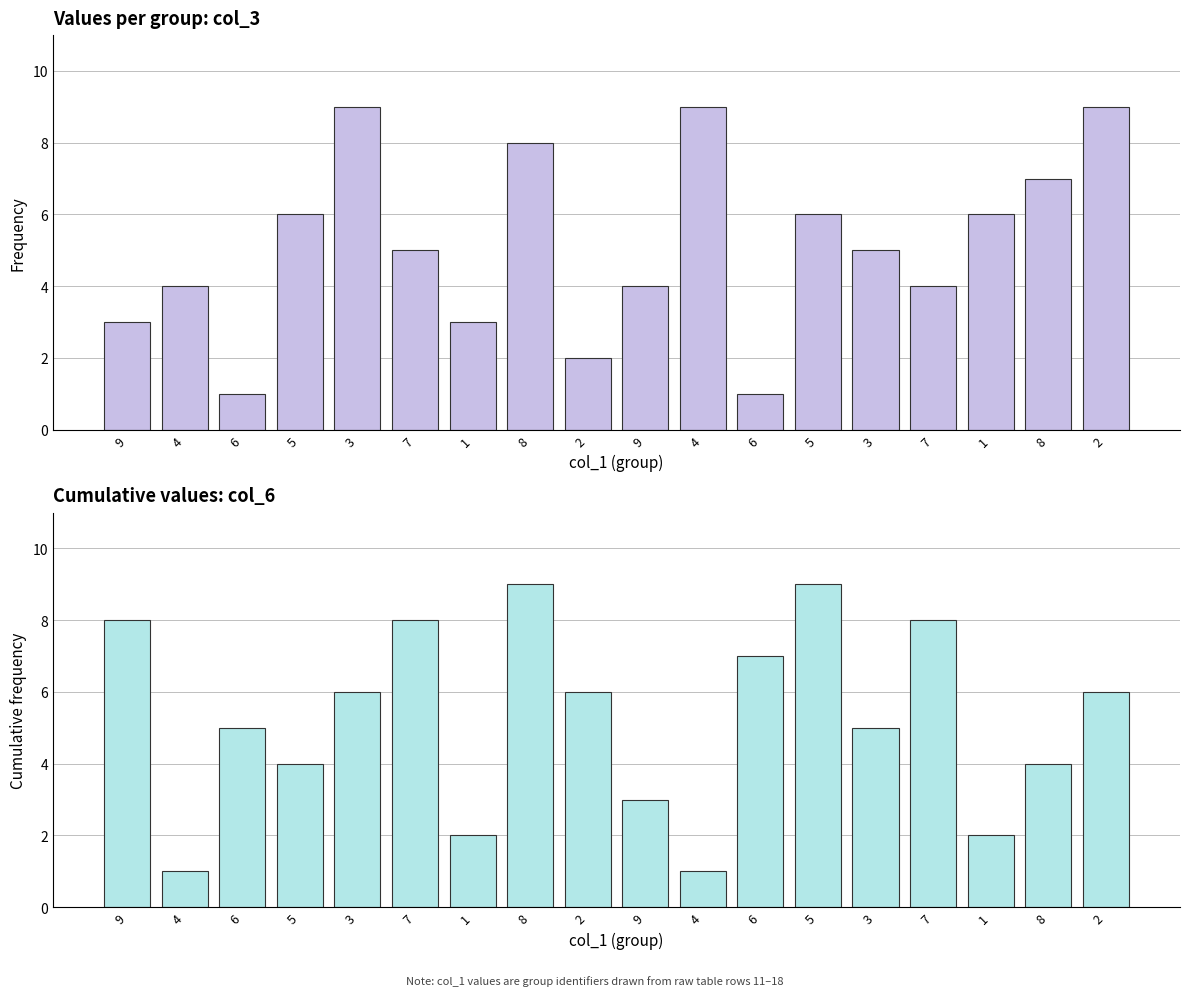

Which series has the widest spread of values?

col_3